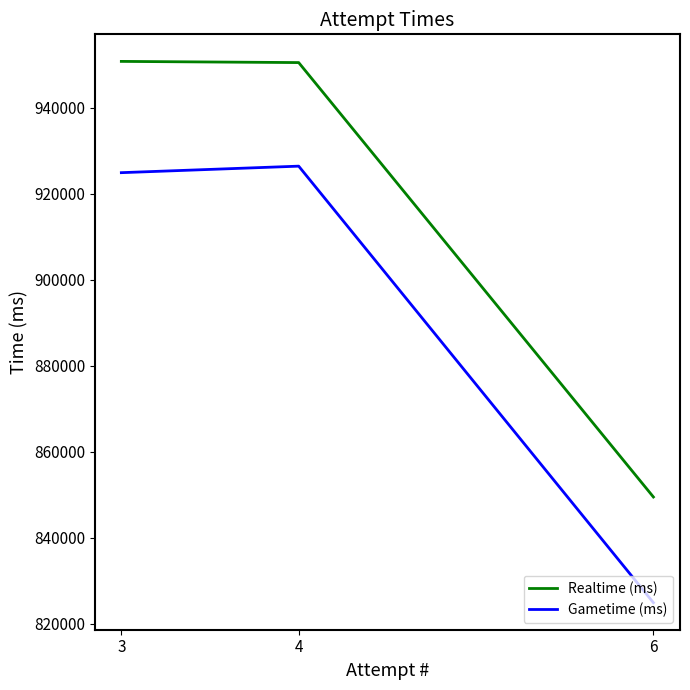

Reading right to left, what are all the values shown in this chart?

Realtime (ms): 3=950759	4=950484	6=849508
Gametime (ms): 3=924894	4=926409	6=824944